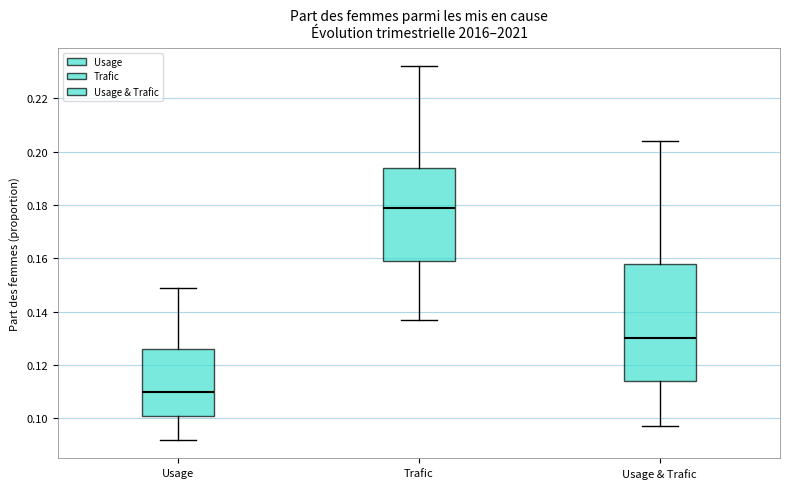

Which box has the lowest median line?

Usage